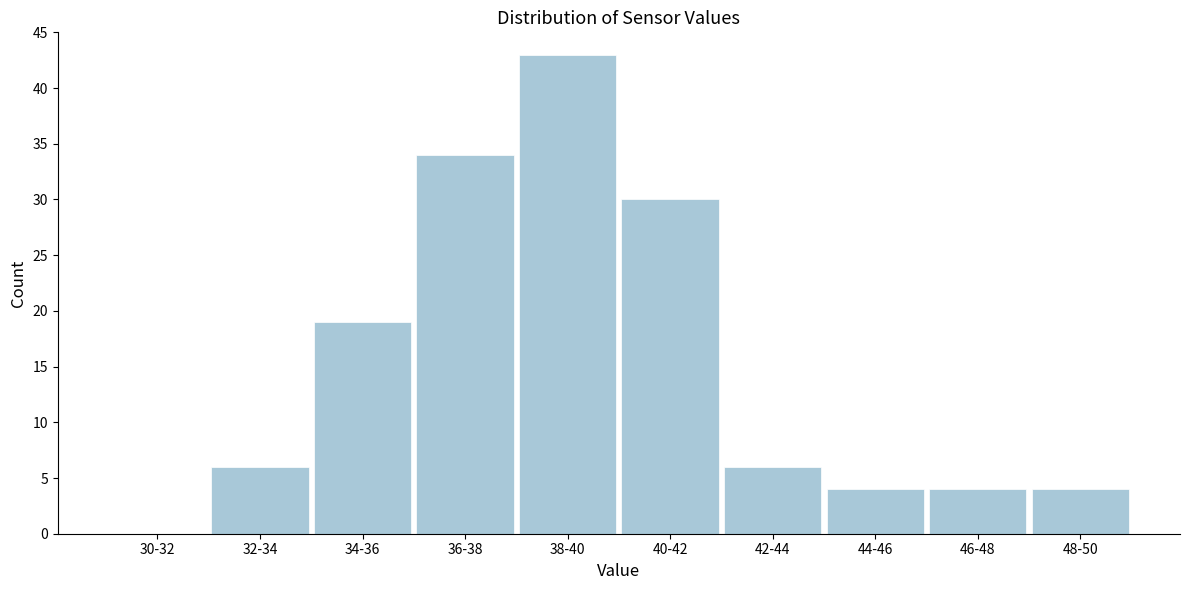

Reading left to right, transcribe all the data shown in this chart.

30-32=0	32-34=6	34-36=19	36-38=34	38-40=43	40-42=30	42-44=6	44-46=4	46-48=4	48-50=4